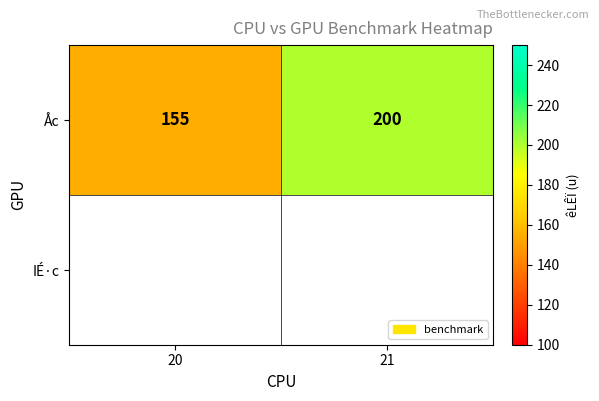

Count the number of data series in this chart.

1